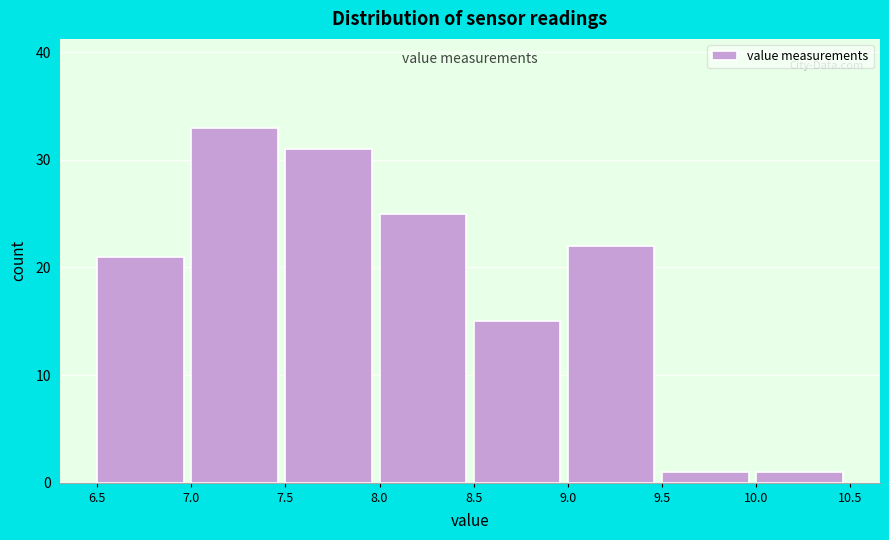

What is the height of the bar covering 9.0 to 9.5 on the x-axis? The values are not printed on the chart, so give them approximately, as read against the axis.

22